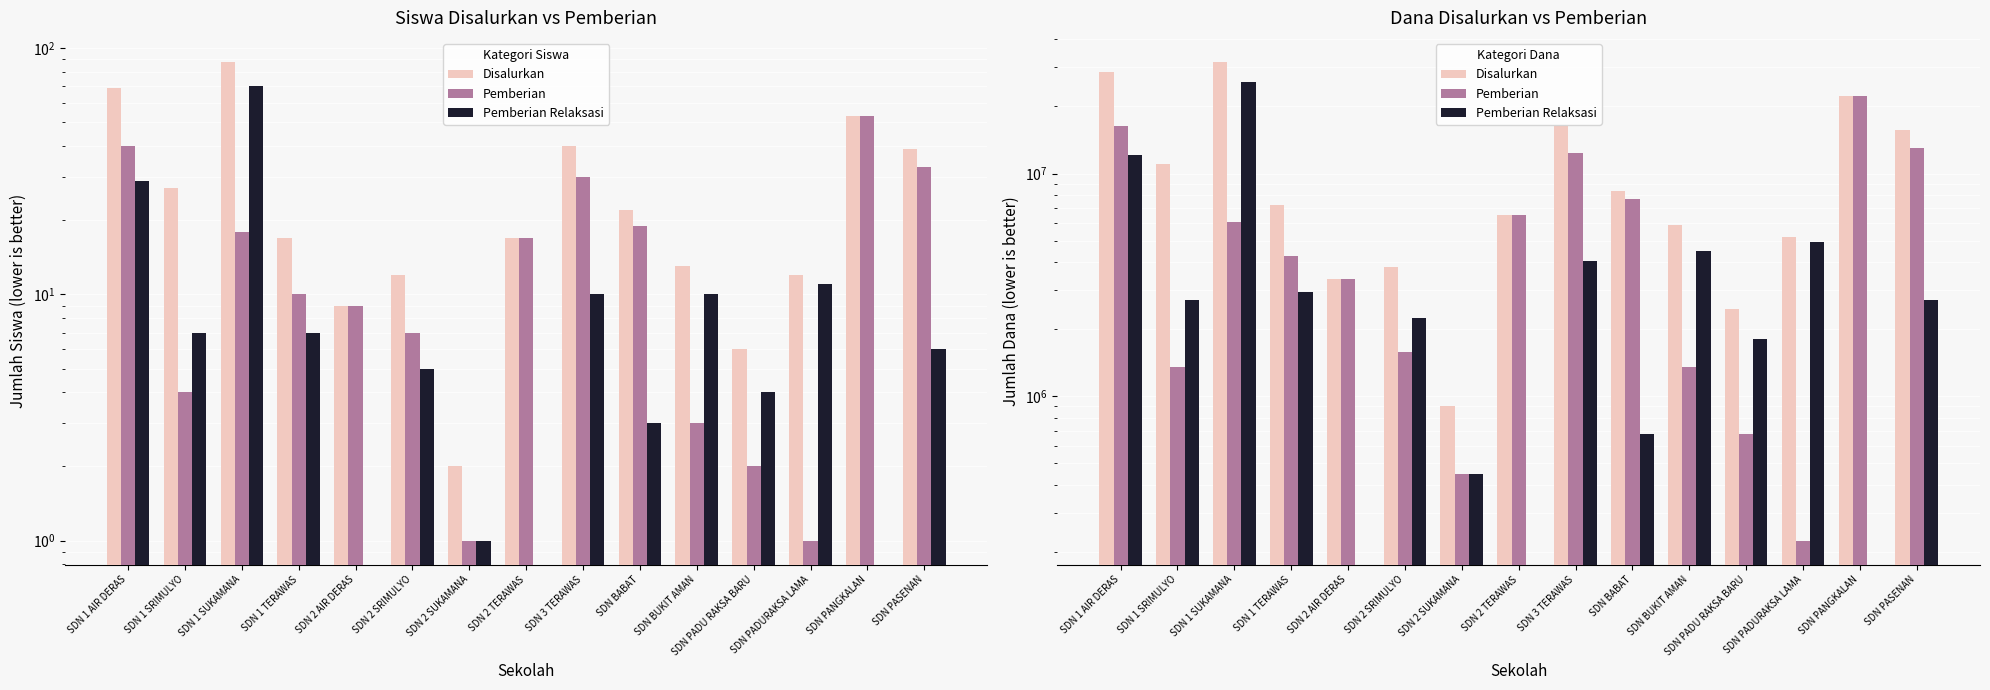

Are the bars horizontal?

No